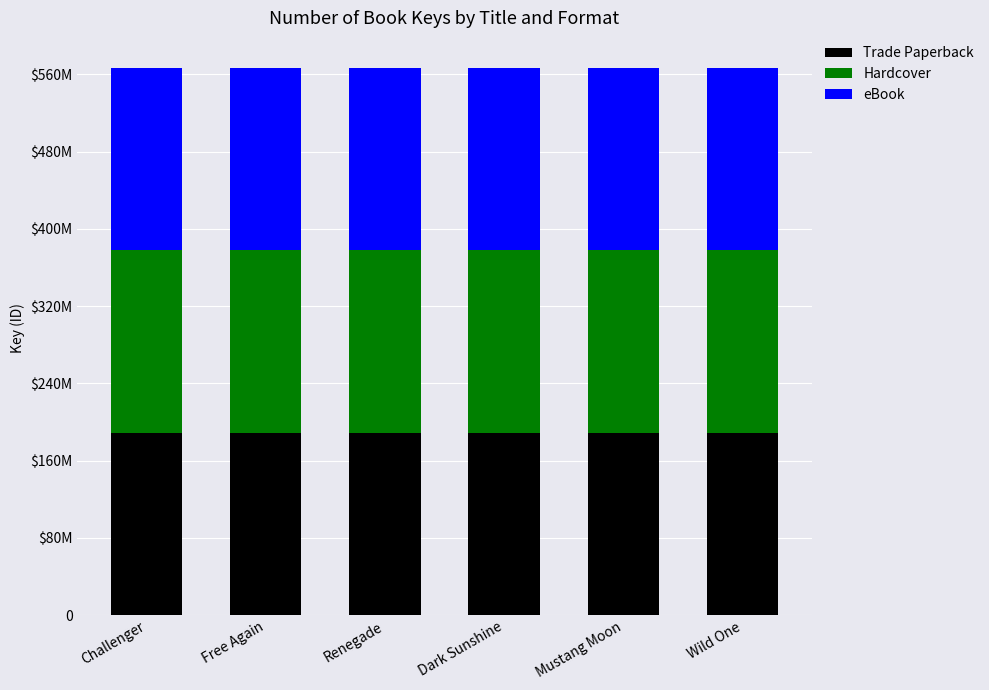

What is the difference between the second highest and minimum values in the Hardcover series?

6324